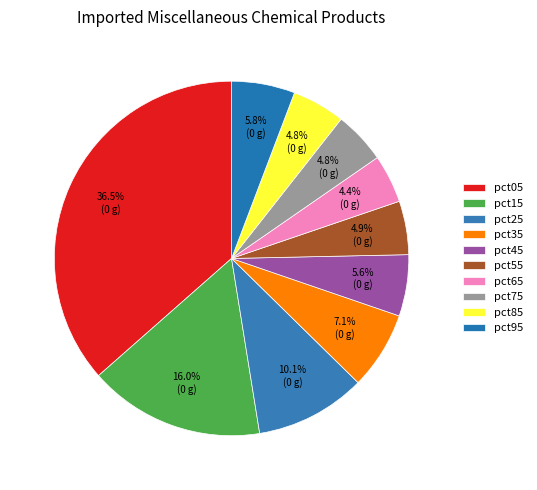

Which category has the smallest portion of the pie?

pct65